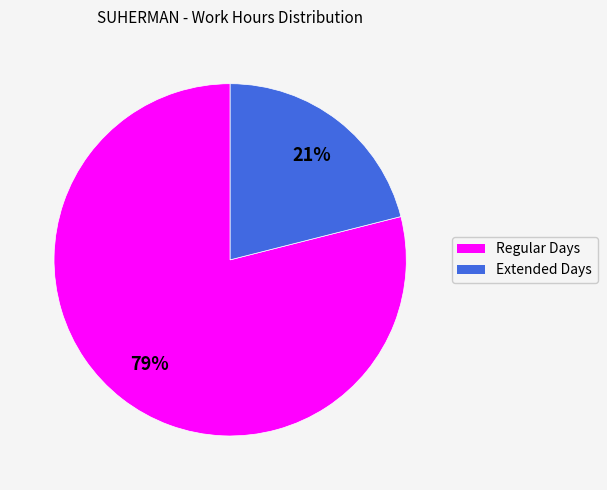

Is there a majority slice in this chart?

Yes